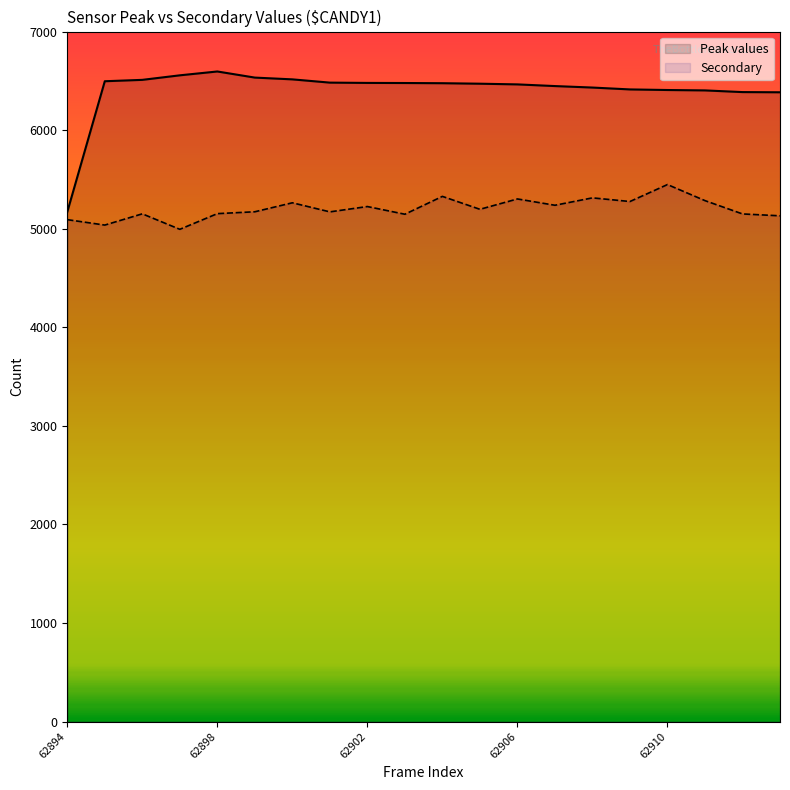

At which category does the data reach its first local peak?

62898